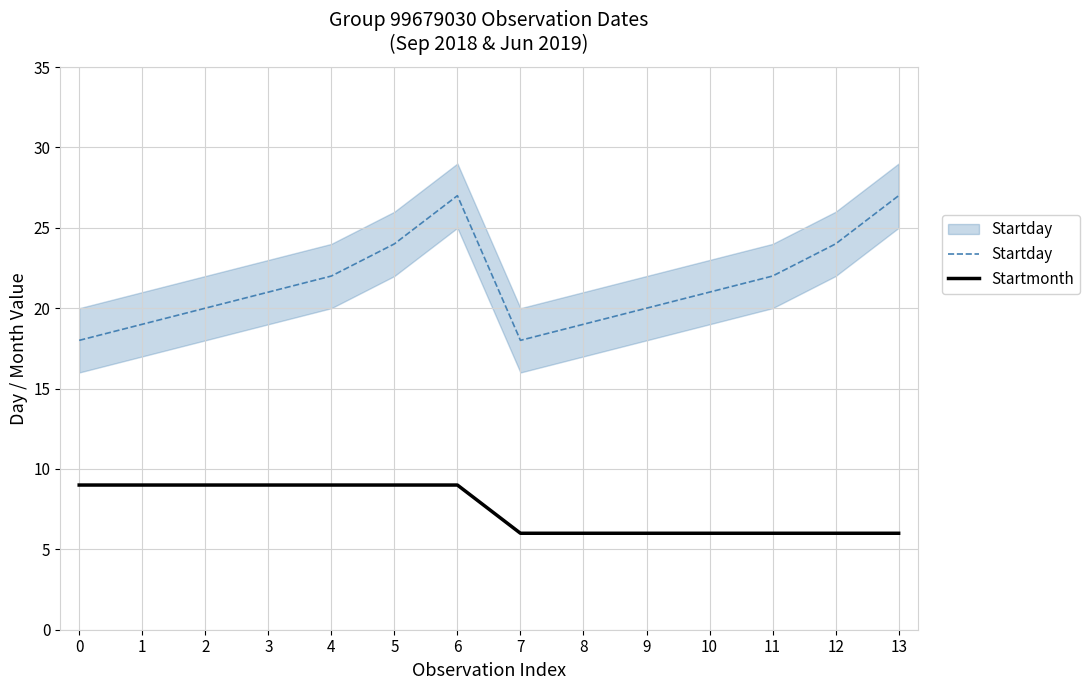

Does the chart display data point markers on the line(s)?

No